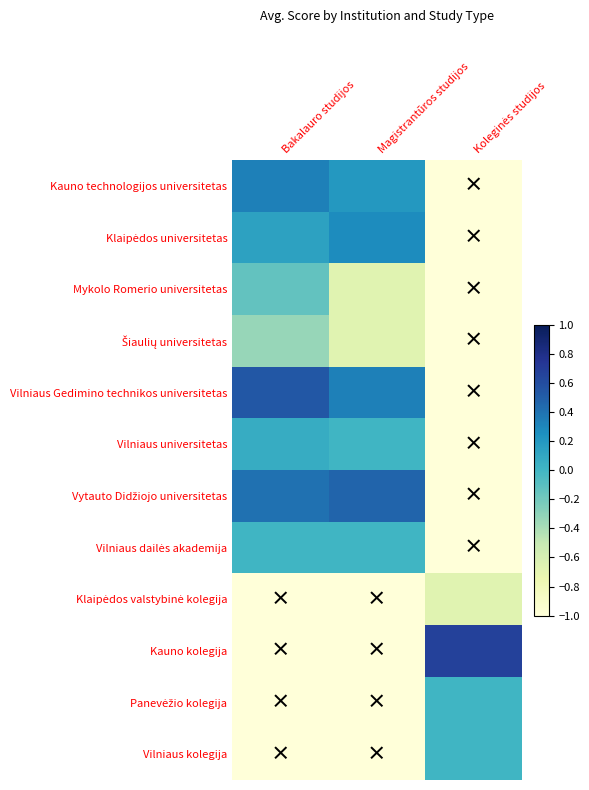

Which series has the largest total across all categories?

Vytauto Didžiojo universitetas